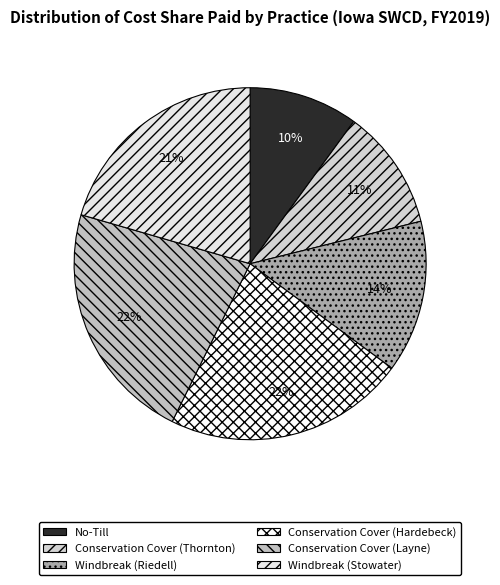

Count the number of slices in the pie.

6